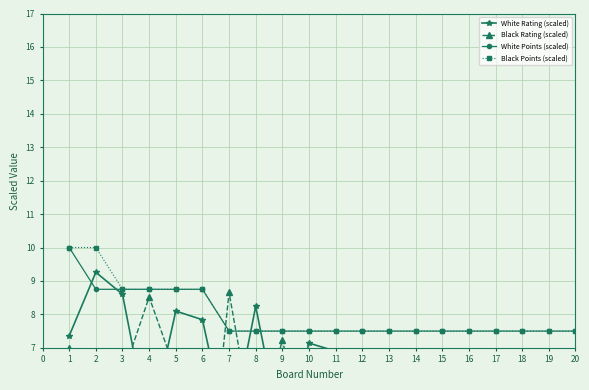

What is the value of the Black Points (scaled) point at the 5th from the left?

8.8